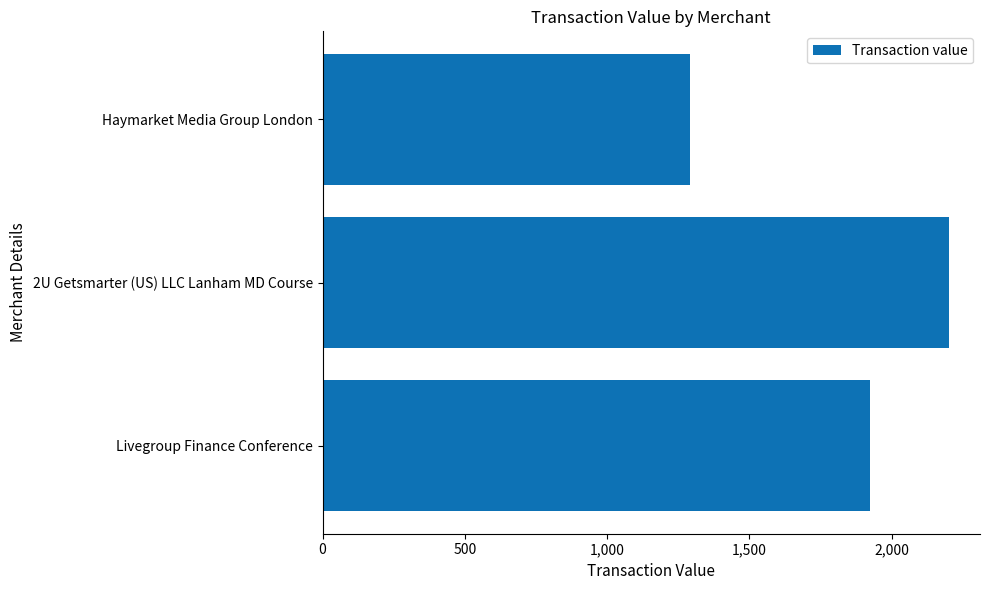

What is the maximum value shown in the chart?

2200.0